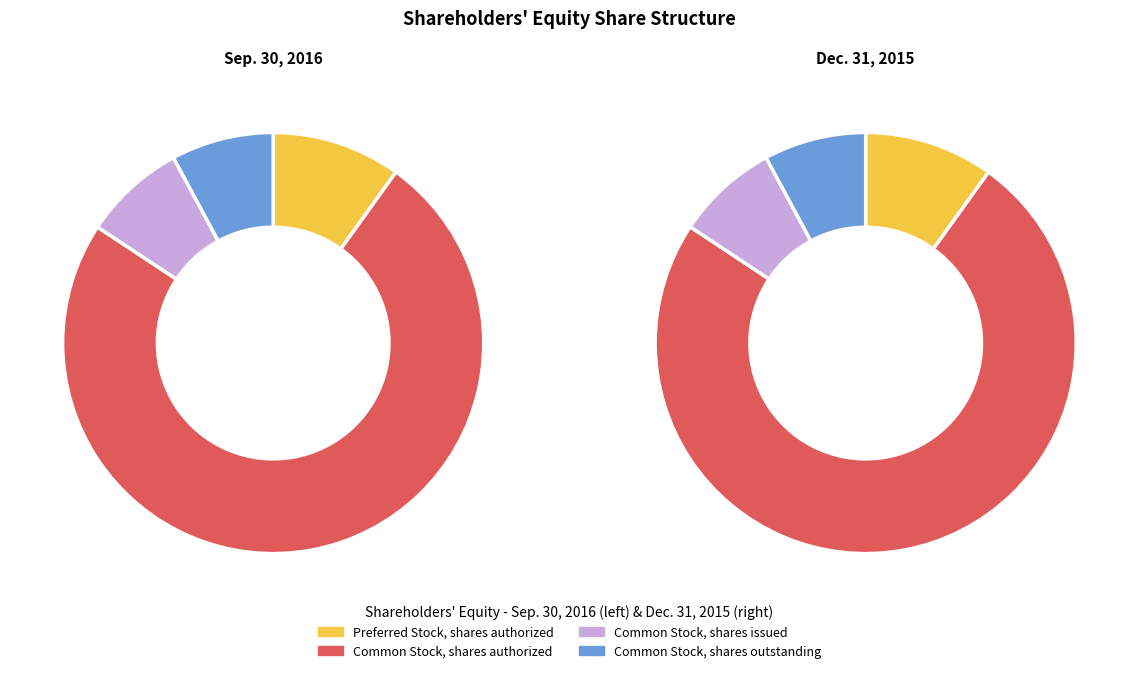

Count the number of slices in the pie.

4